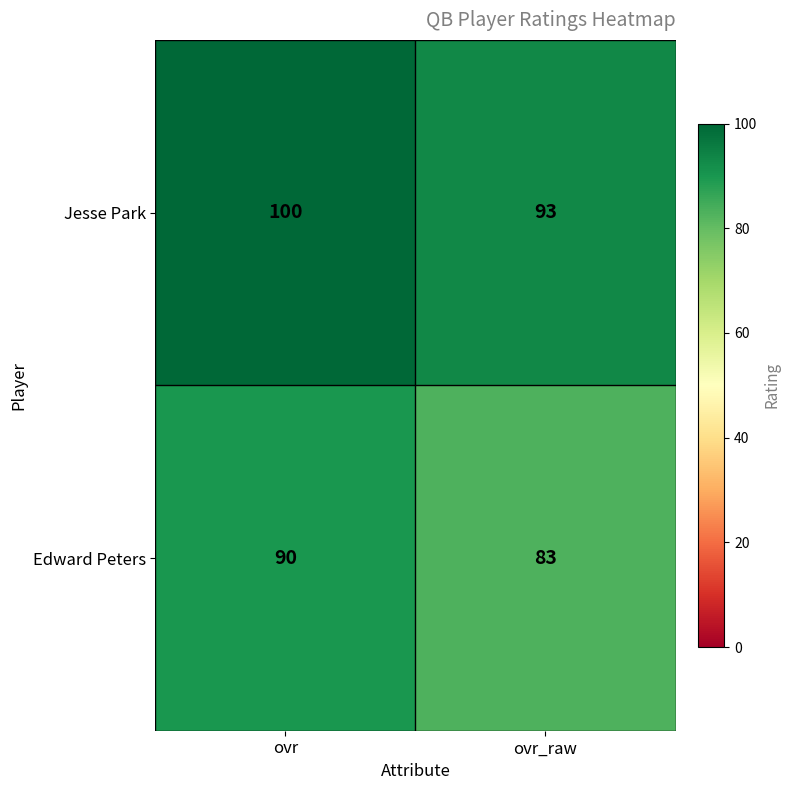

What is the difference between the Jesse Park values at ovr_raw and ovr?

7